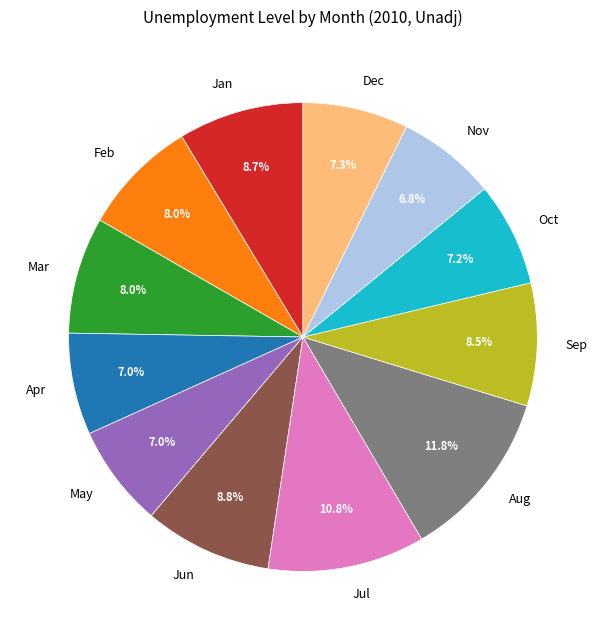

Is the sum of Oct and Jan greater than half?

No